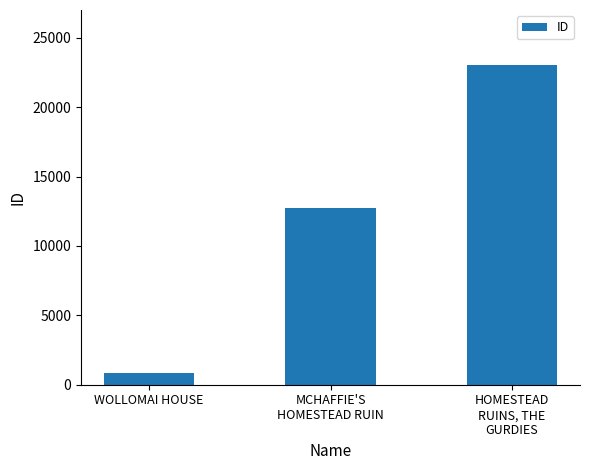

Reading left to right, what are all the values shown in this chart?

WOLLOMAI HOUSE=874	MCHAFFIE'S
HOMESTEAD RUIN=12717	HOMESTEAD
RUINS, THE
GURDIES=23024